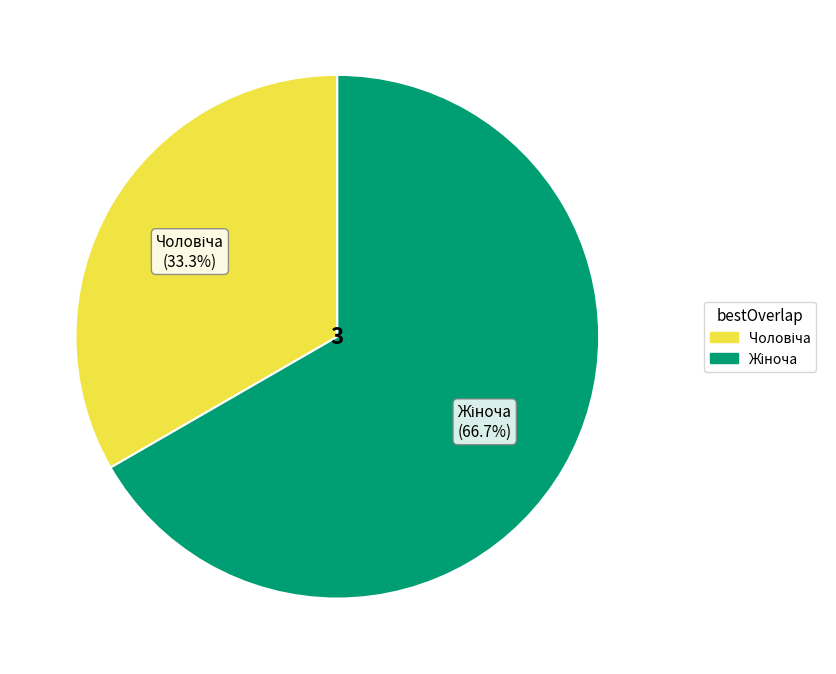

Does any single category account for the majority?

Yes